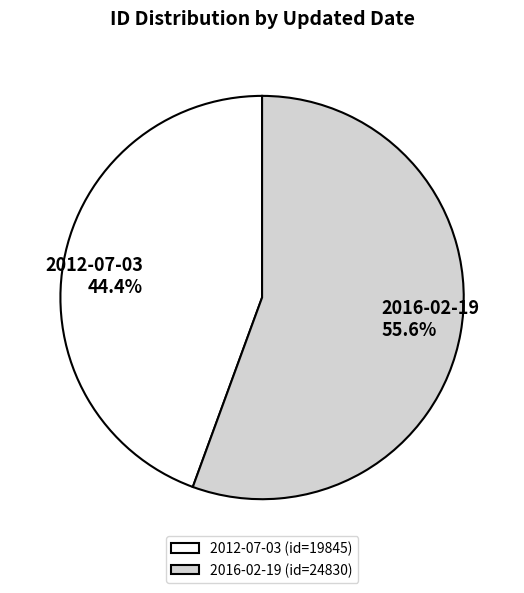

True or false: 2016-02-19 accounts for 69% of the total.

False